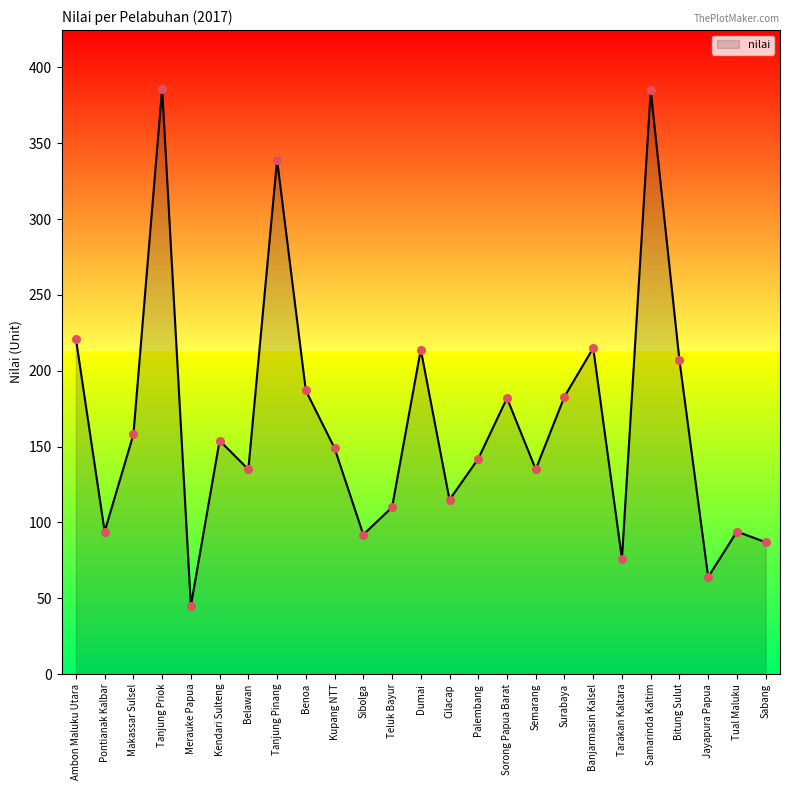

Between Benoa and Teluk Bayur, which is larger?

Benoa